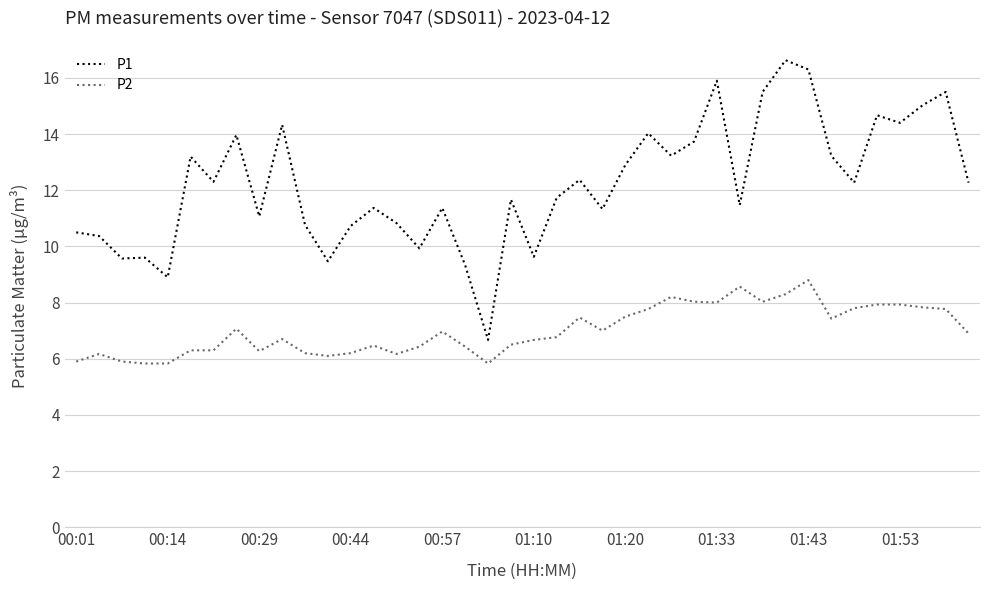

Which series has the largest range (max minus min)?

P1